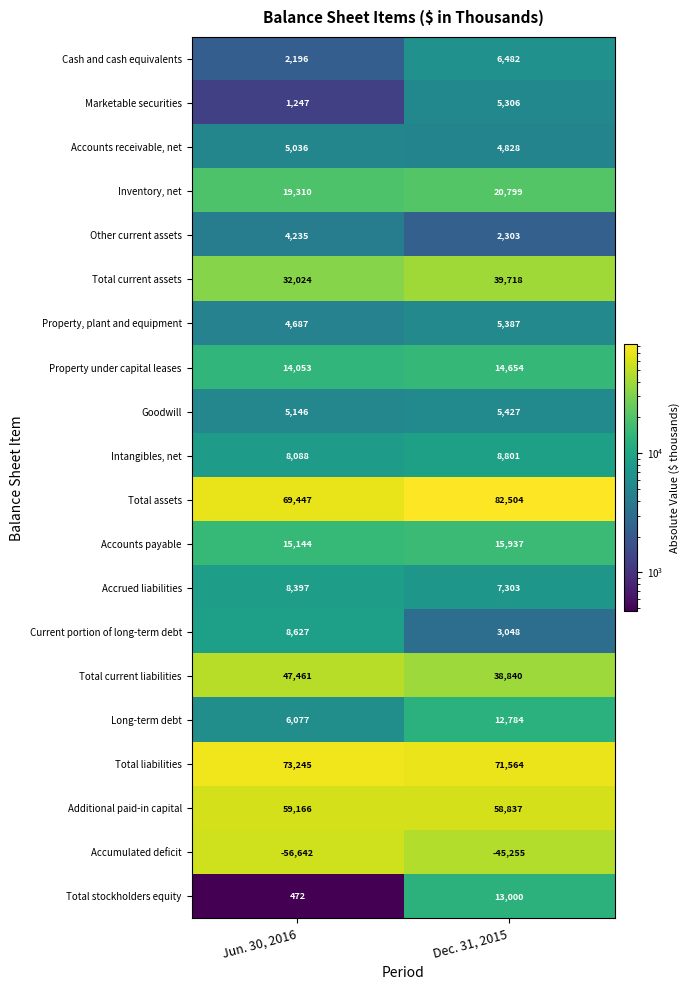

Rank the series by their maximum value, from highest to lowest.

Total assets, Total liabilities, Additional paid-in capital, Total current liabilities, Total current assets, Inventory, net, Accounts payable, Property under capital leases, Total stockholders equity, Long-term debt, Intangibles, net, Current portion of long-term debt, Accrued liabilities, Cash and cash equivalents, Goodwill, Property, plant and equipment, Marketable securities, Accounts receivable, net, Other current assets, Accumulated deficit